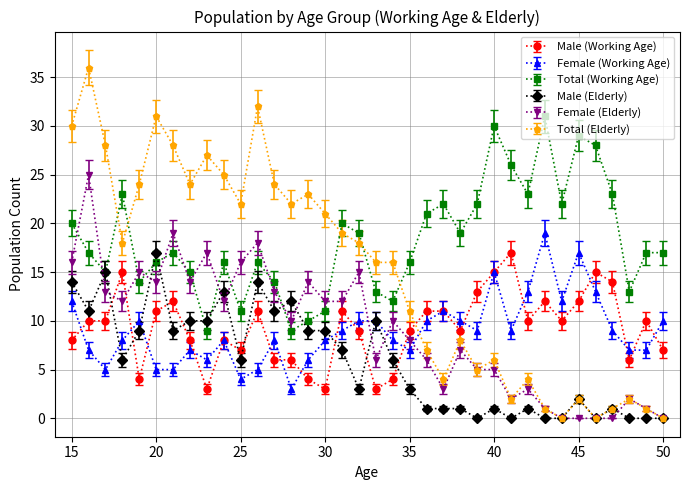

Is this an area chart (filled region under the line)?

No